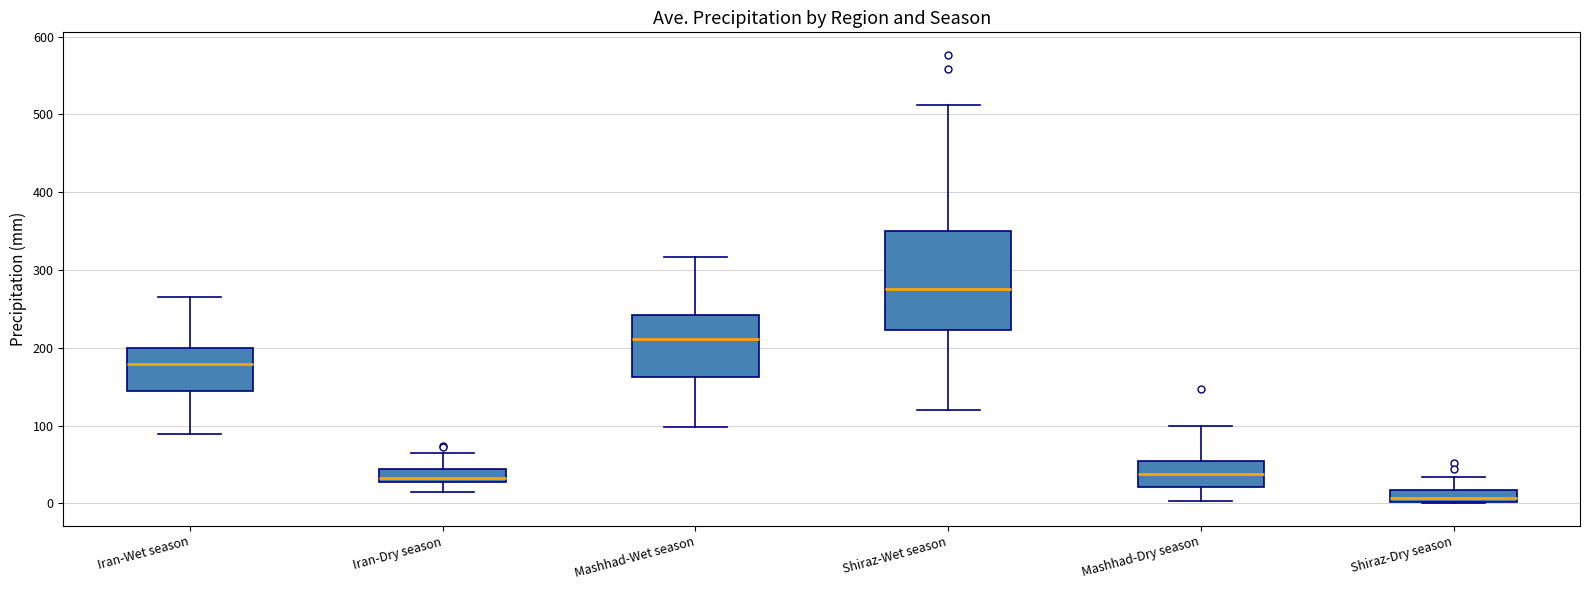

Comparing the boxes themselves (not the whiskers), which one is the tallest?

Shiraz-Wet season